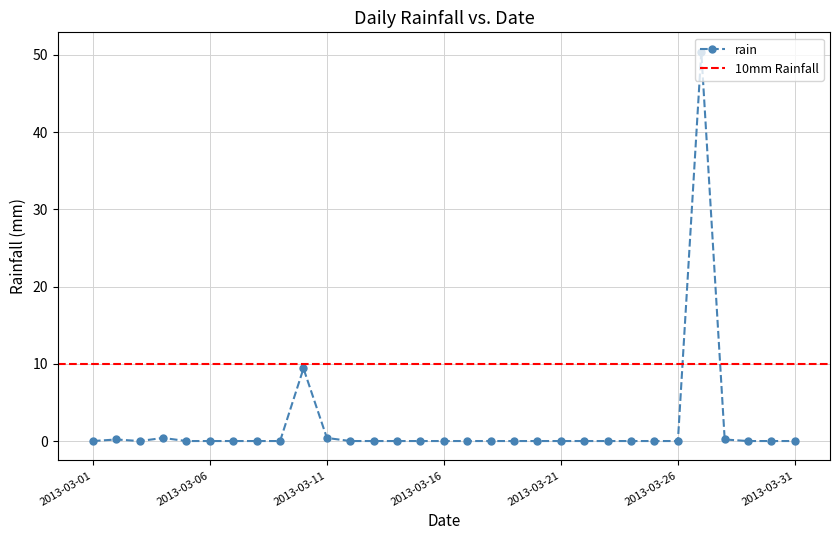

Reading left to right, list all the values displayed in this chart.

0.0	0.2	0.0	0.4	0.0	0.0	0.0	0.0	0.0	9.4	0.4	0.0	0.0	0.0	0.0	0.0	0.0	0.0	0.0	0.0	0.0	0.0	0.0	0.0	0.0	0.0	50.4	0.2	0.0	0.0	0.0